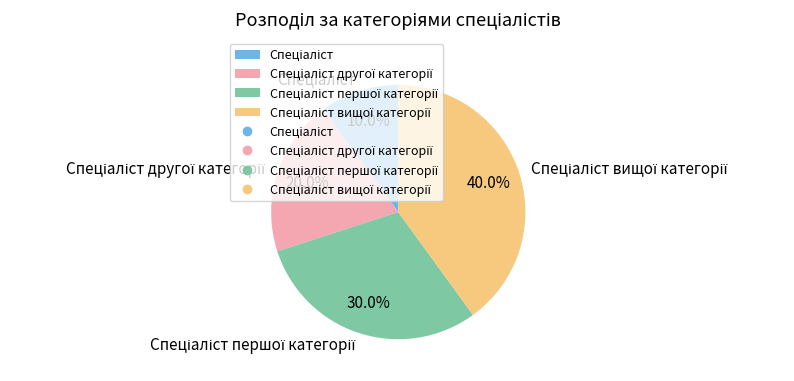

Does any single category account for the majority?

No